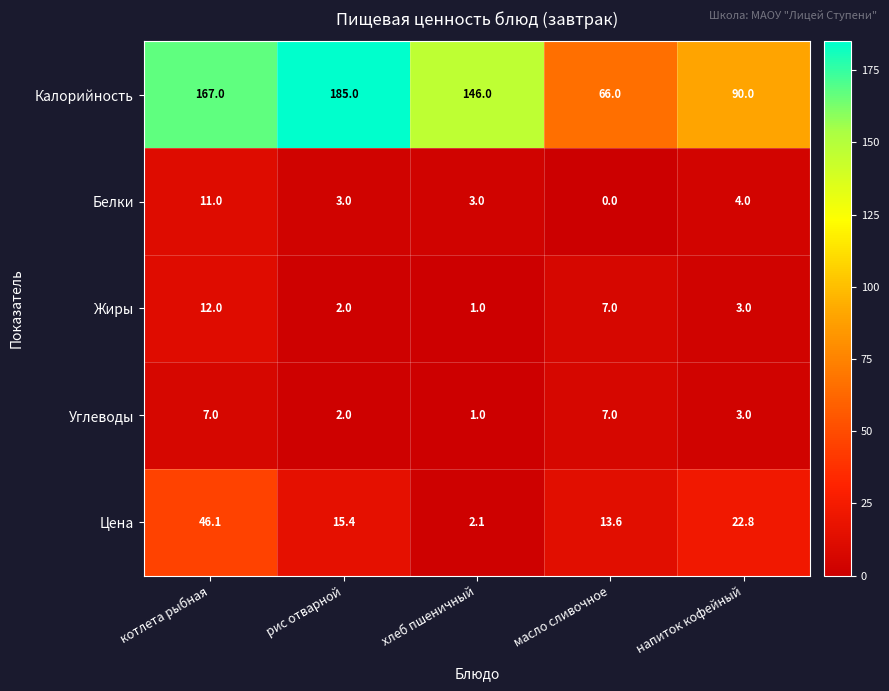

Which series has the largest total across all categories?

Калорийность